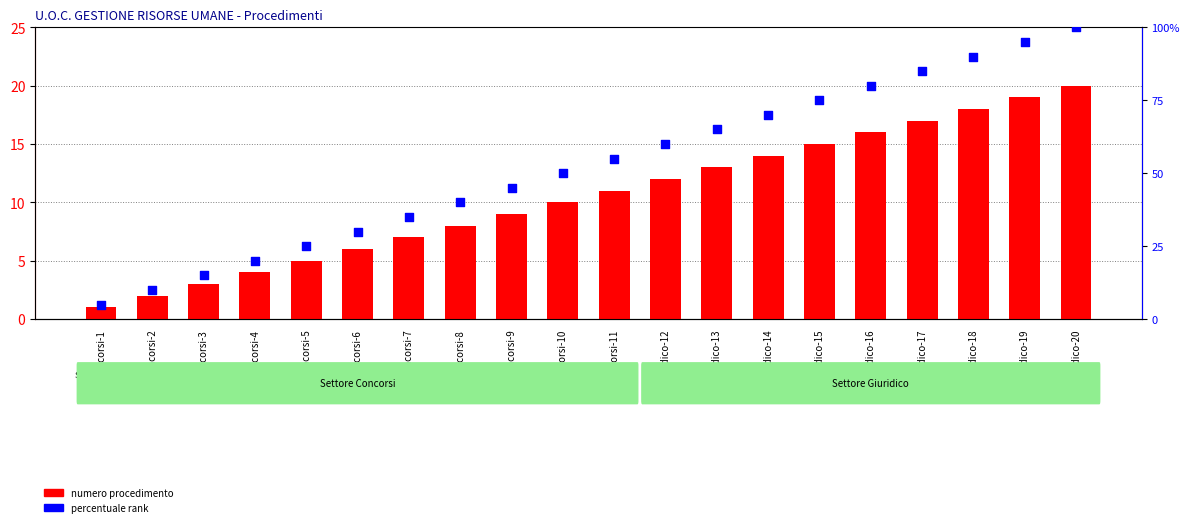

Which series has the largest Y range (max minus min)?

percentuale rank